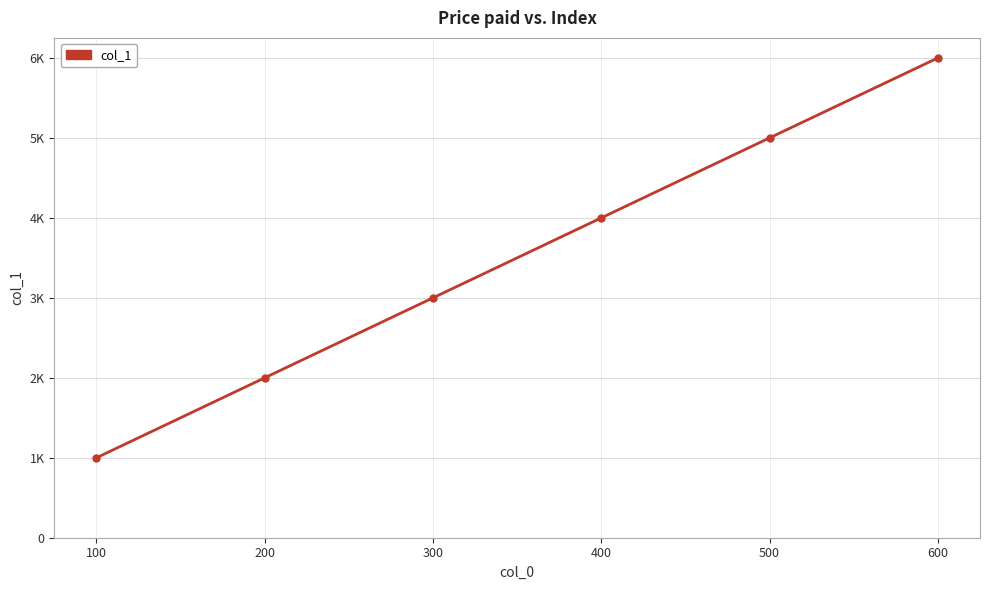

Reading left to right, extract all data points from this chart.

100=1000	200=2000	300=3000	400=4000	500=5000	600=6000